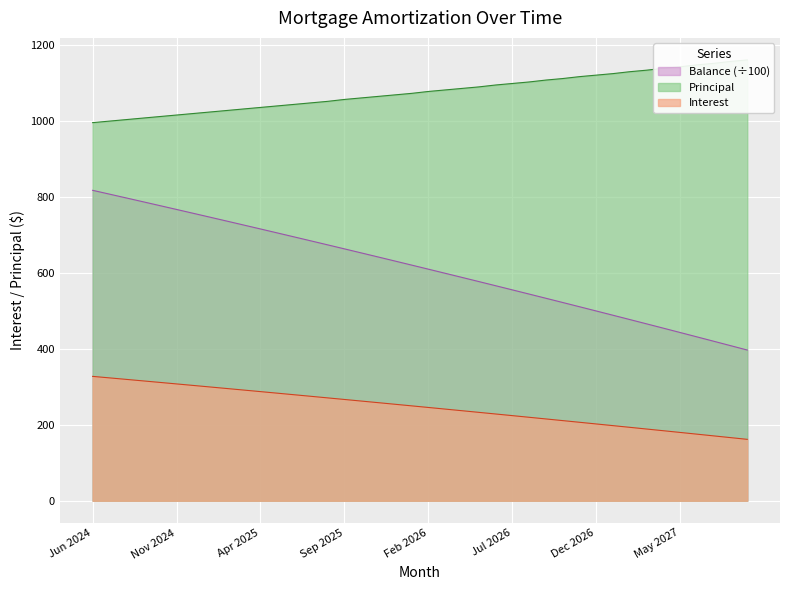

List the series in order of their peak value, highest first.

Principal, Balance, Interest